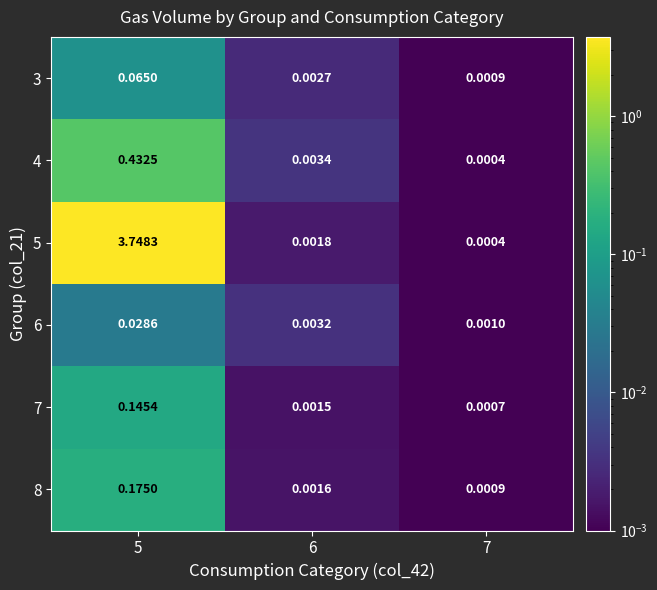

At which category is the sum across all series the highest?

5